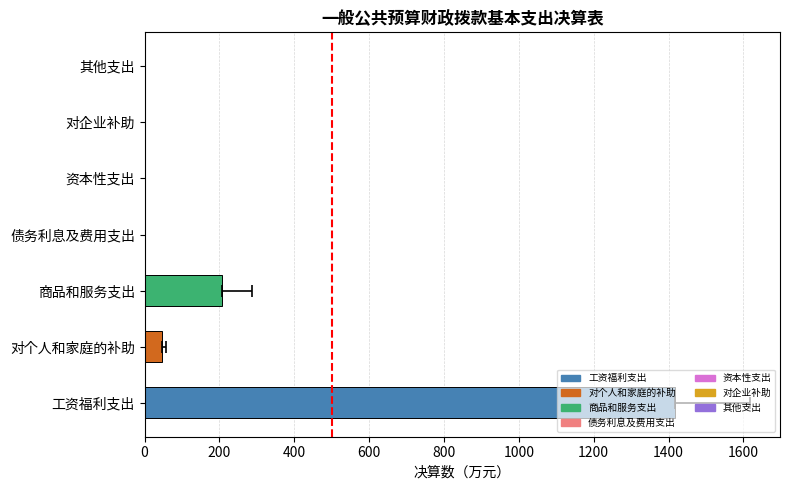

What is the change in value from 对个人和家庭的补助 to 商品和服务支出?

+158.6